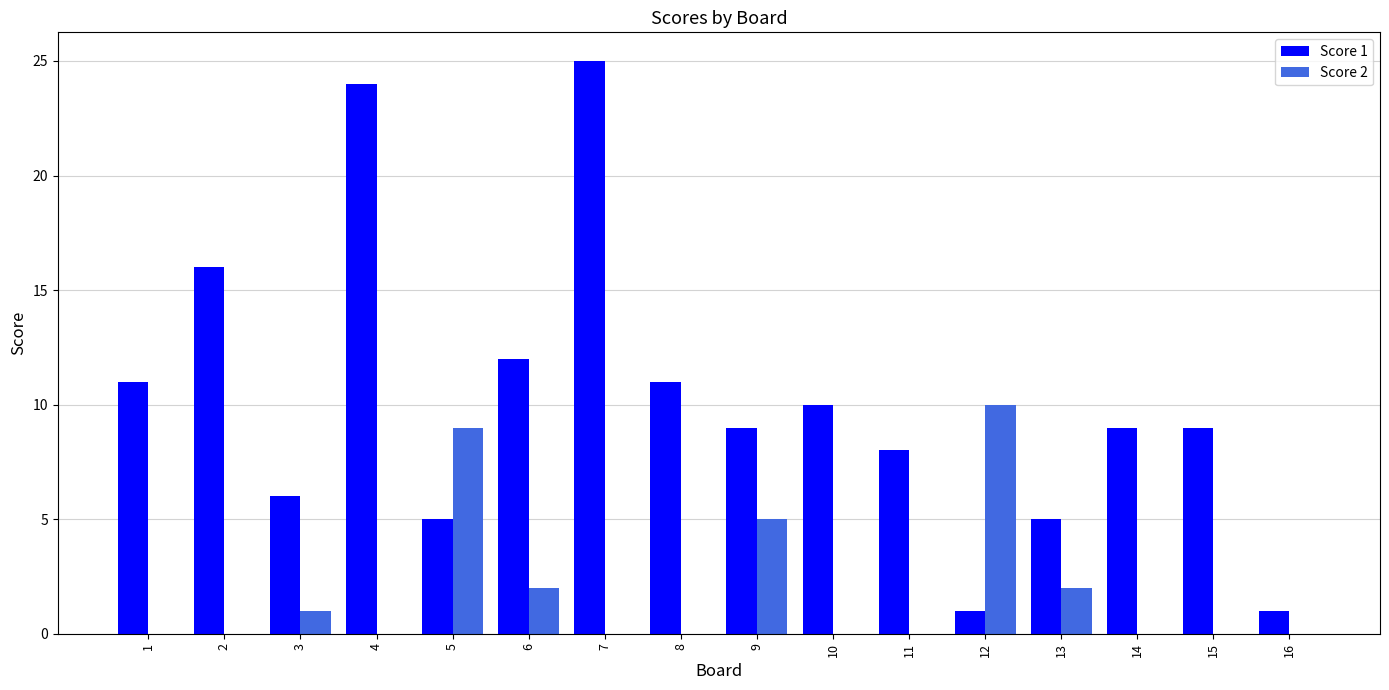

The Score 2 series shows 10 at 12. True or false?

True